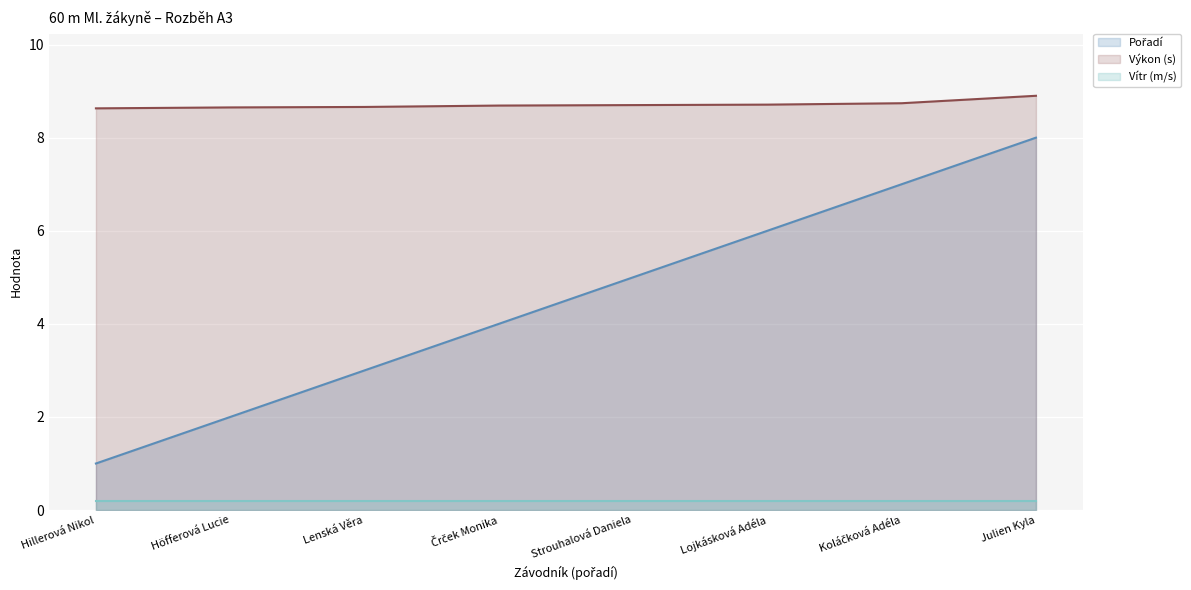

The value of Výkon at Črček Monika is 8.7. True or false?

True